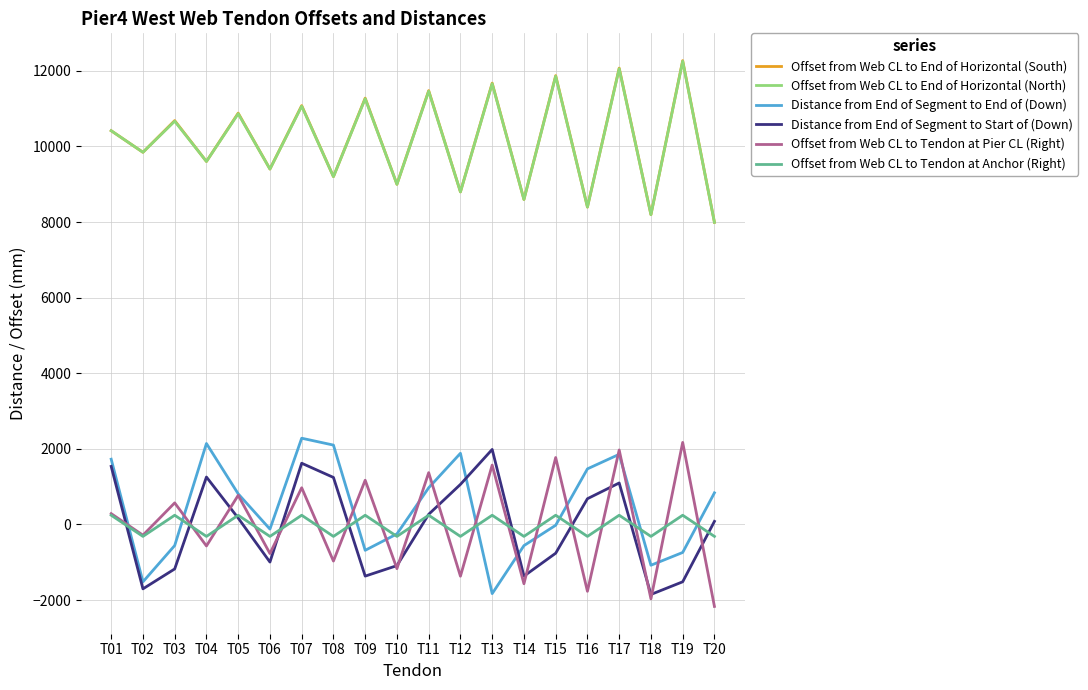

Is the value of Distance from End of Segment to End of (Down) at T01 greater than the value of Offset from Web CL to Tendon at Pier CL (Right) at T12?

Yes